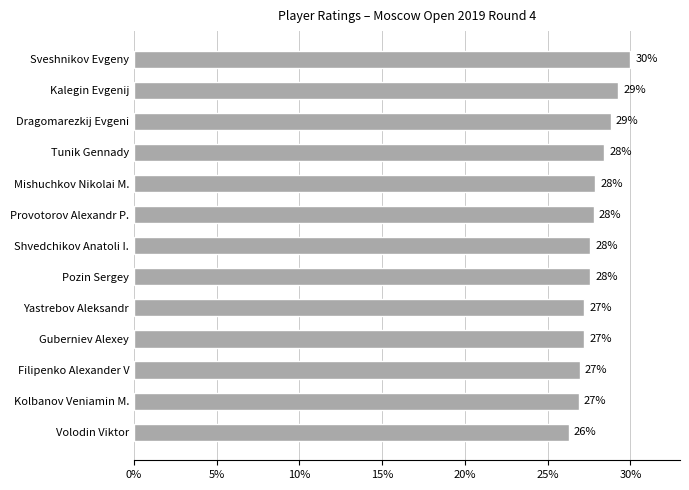

Count the number of categories in the chart.

13